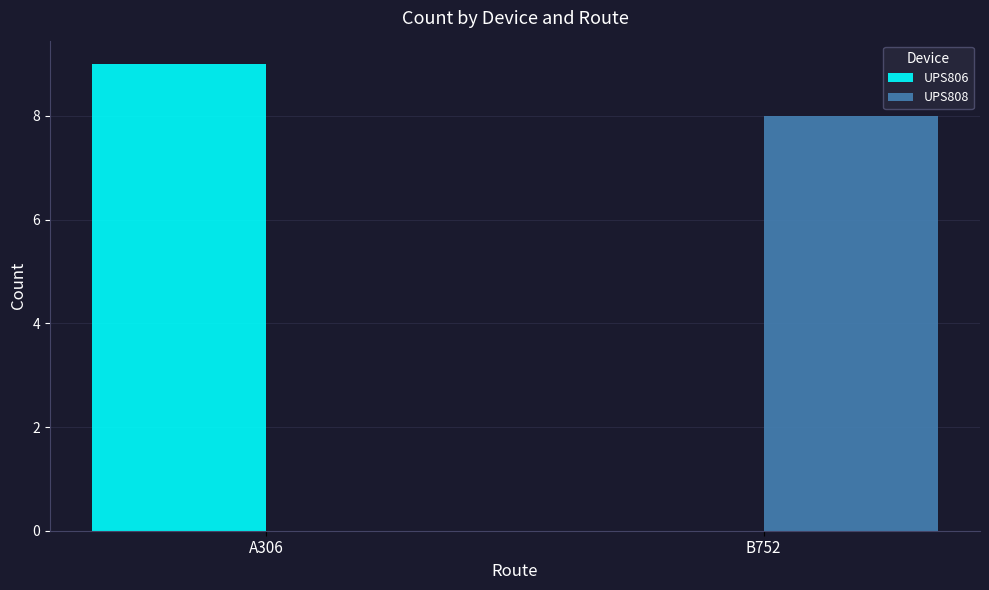

The UPS806 series shows 9 at A306. True or false?

True